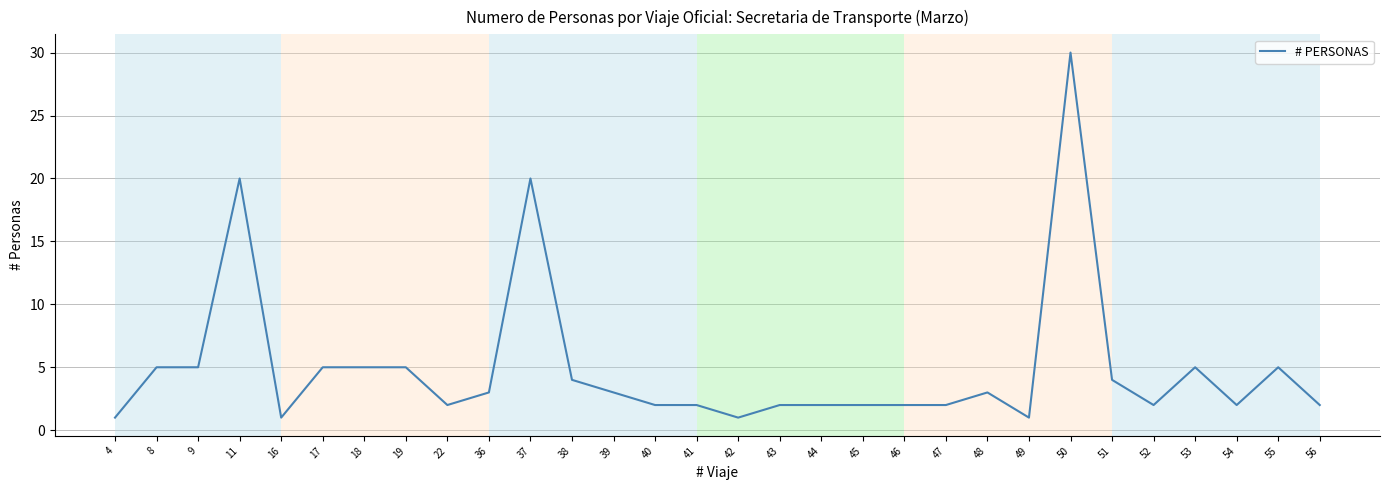

The value at 11 is 20. True or false?

True